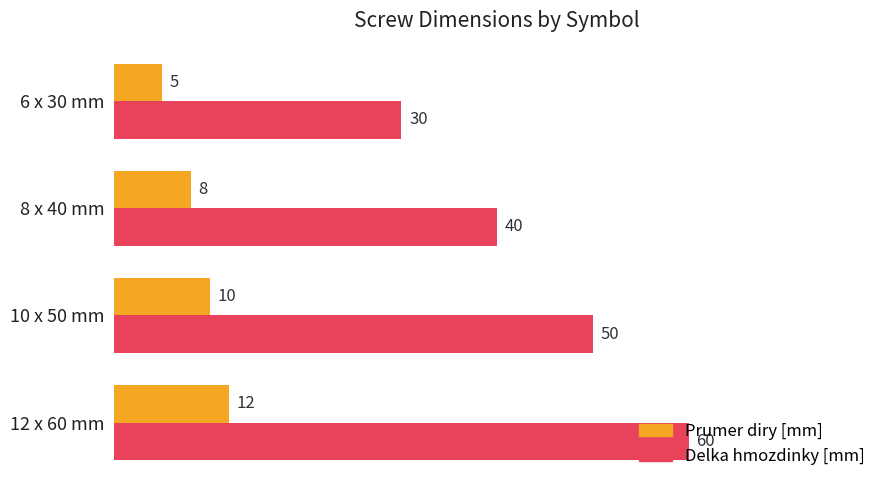

Which series has the widest spread of values?

Delka hmozdinky [mm]